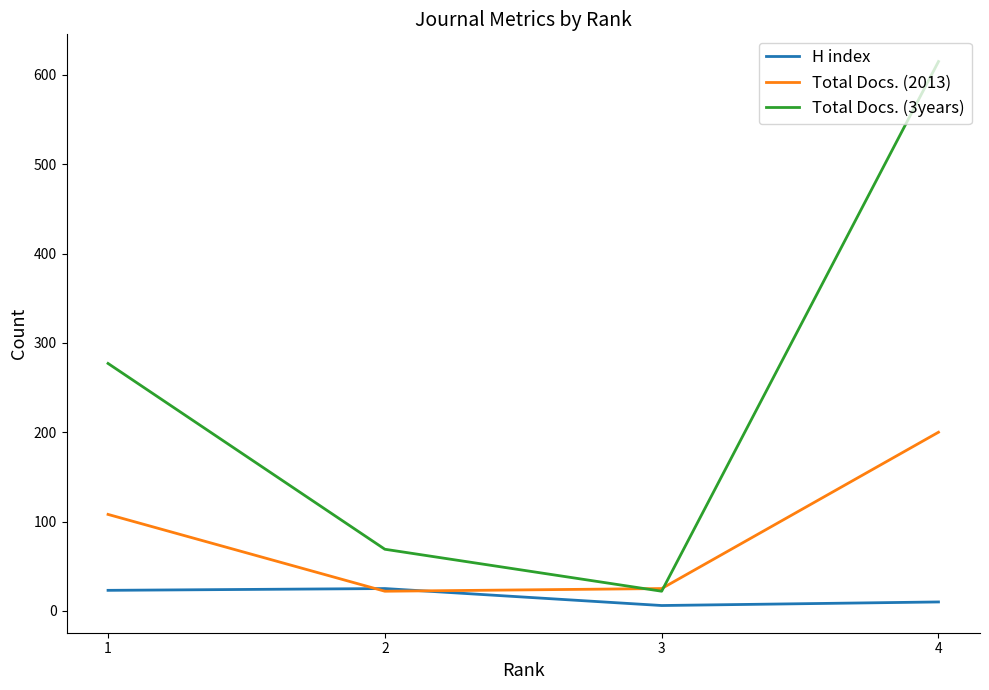

At 1, list the series in order from smallest to largest.

H index, Total Docs. (2013), Total Docs. (3years)